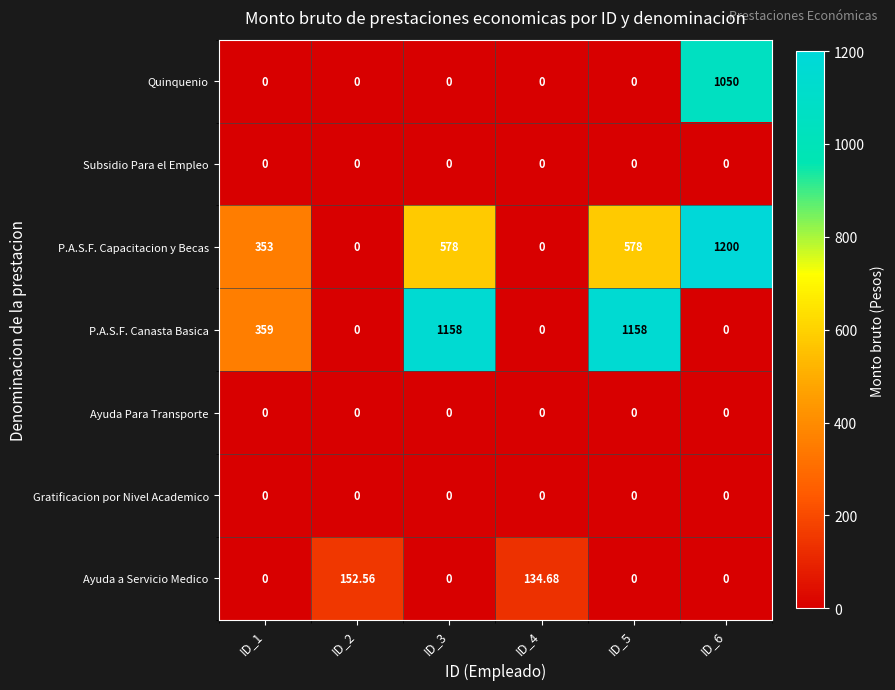

What is the maximum value shown in the chart?

1200.0